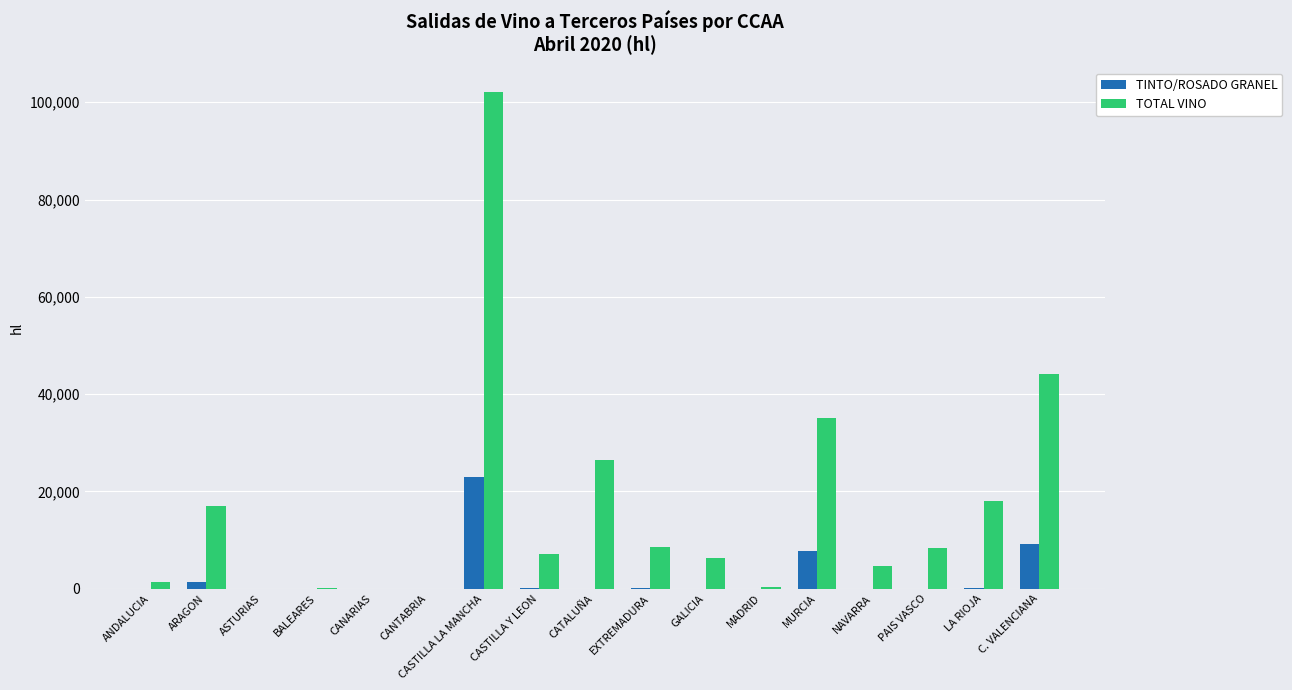

Where is TOTAL VINO nearest to the value 51006?

C. VALENCIANA